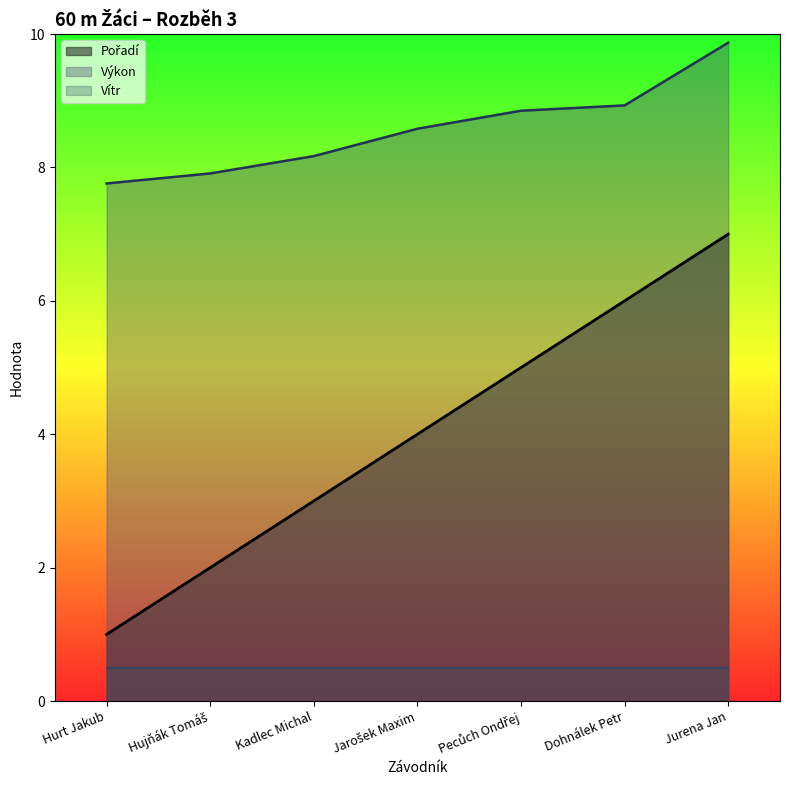

What is the label of the 2nd point from the left?

Hujňák Tomáš